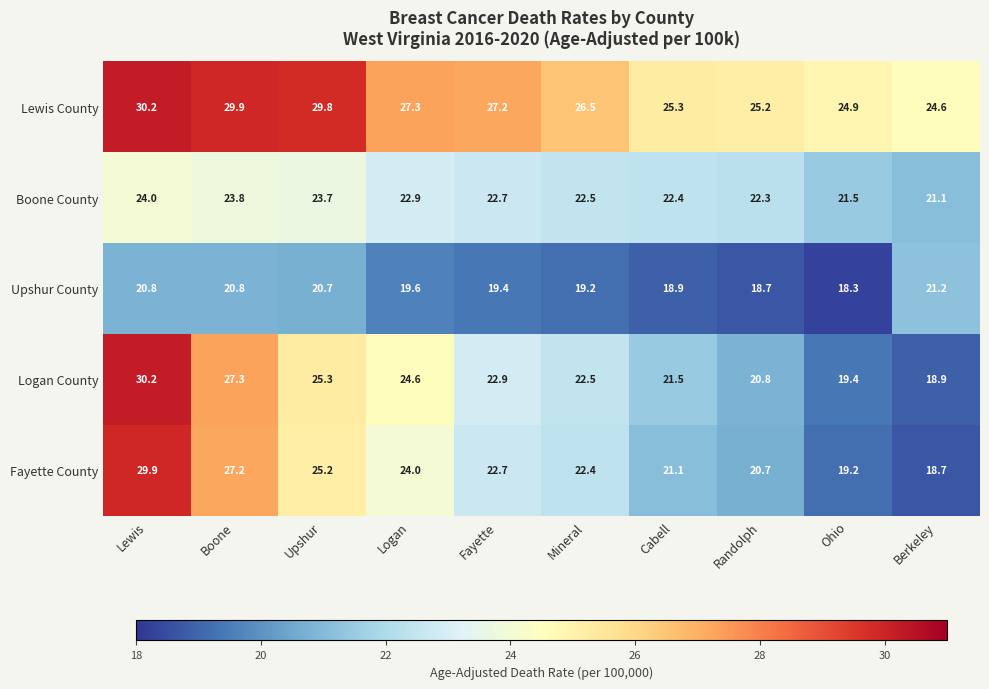

What is the lowest value of the Boone County series?

21.1